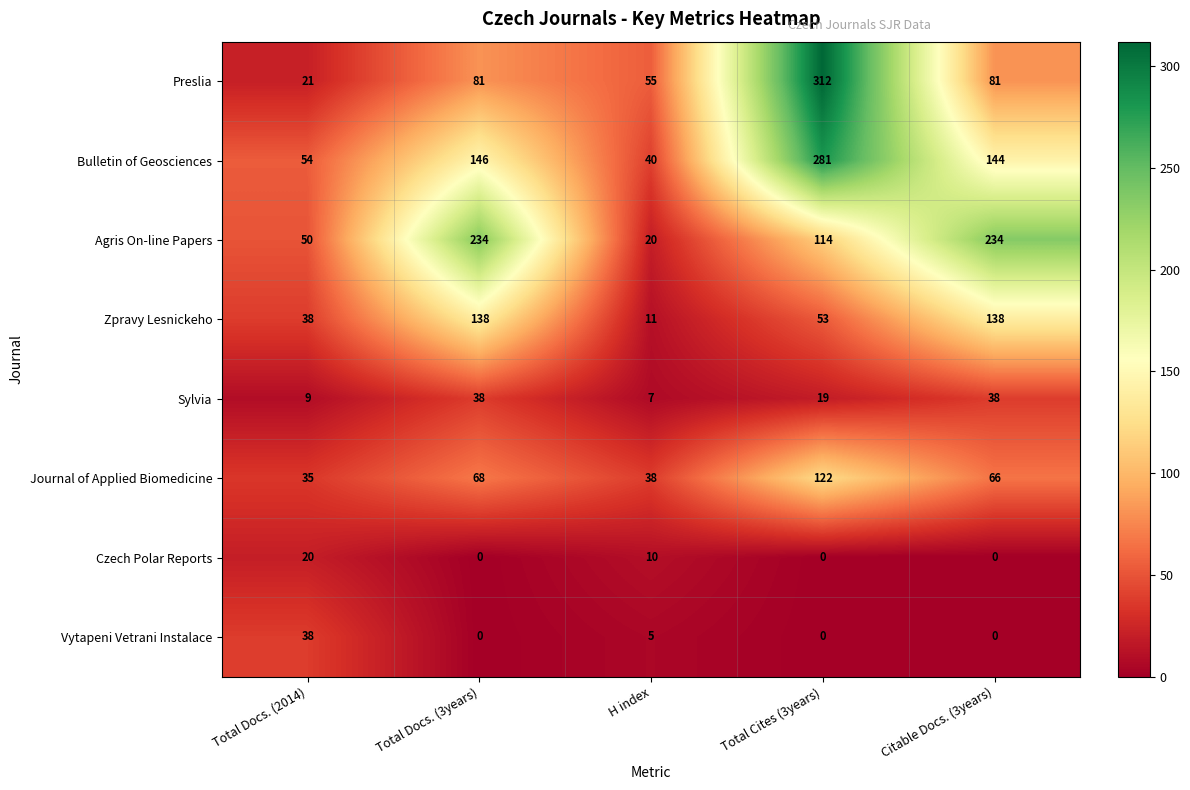

Which series changed the most between H index and Citable Docs. (3years)?

Agris On-line Papers